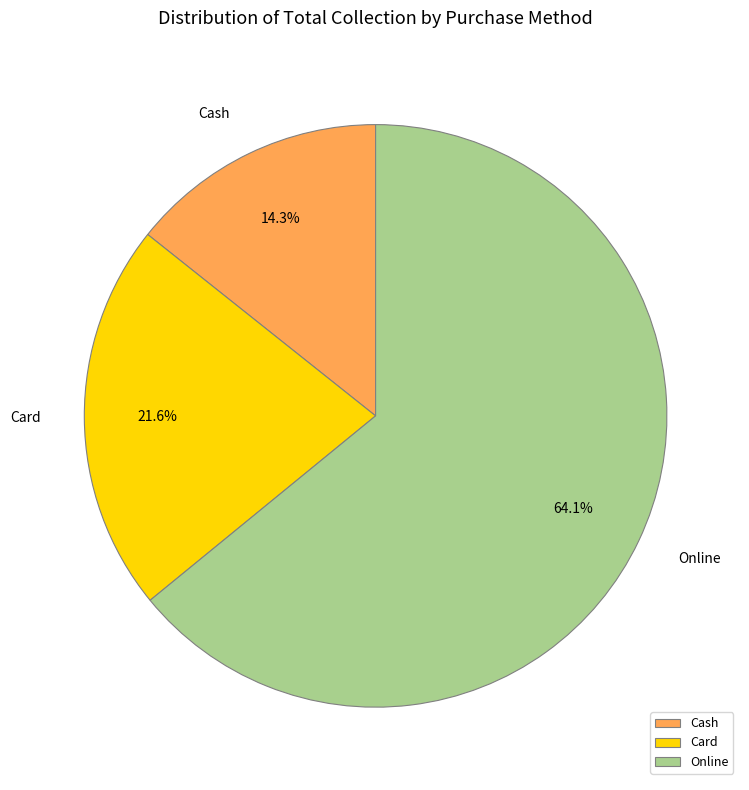

Is it true that Cash is 14% of the pie?

True